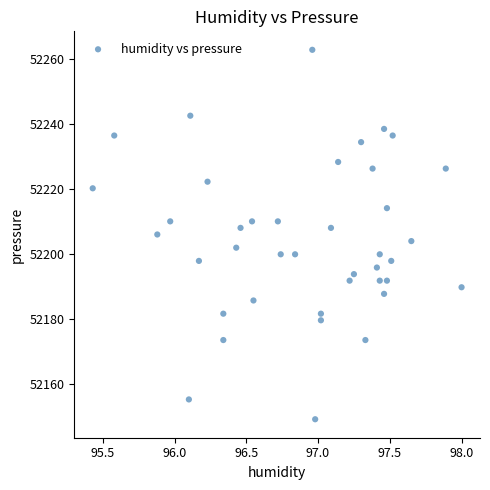

What is the range of Y values (max minus min)?

113.5